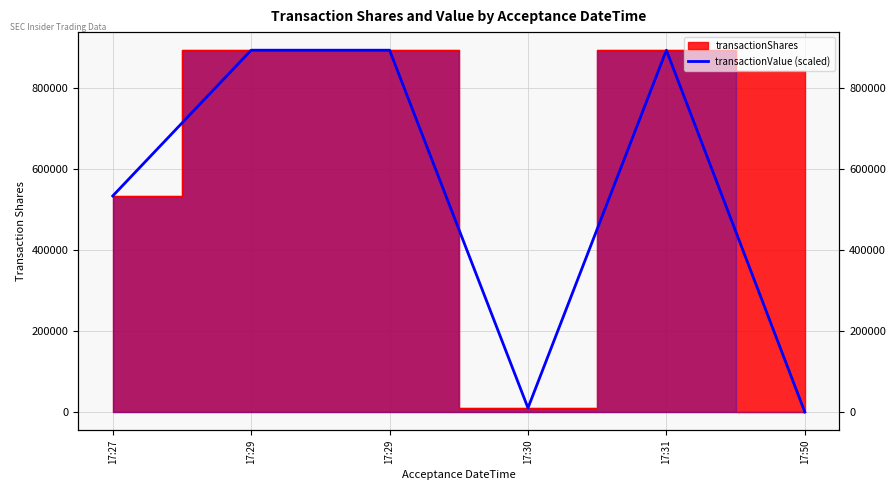

Reading left to right, list all the values displayed in this chart.

17:27=533750	17:29=893750	17:29=893750	17:30=10000	17:31=893750	17:50=0